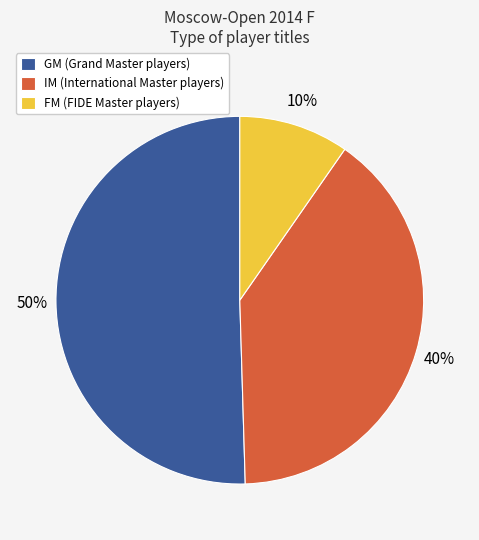

True or false: FM (FIDE Master players) accounts for 10% of the total.

True